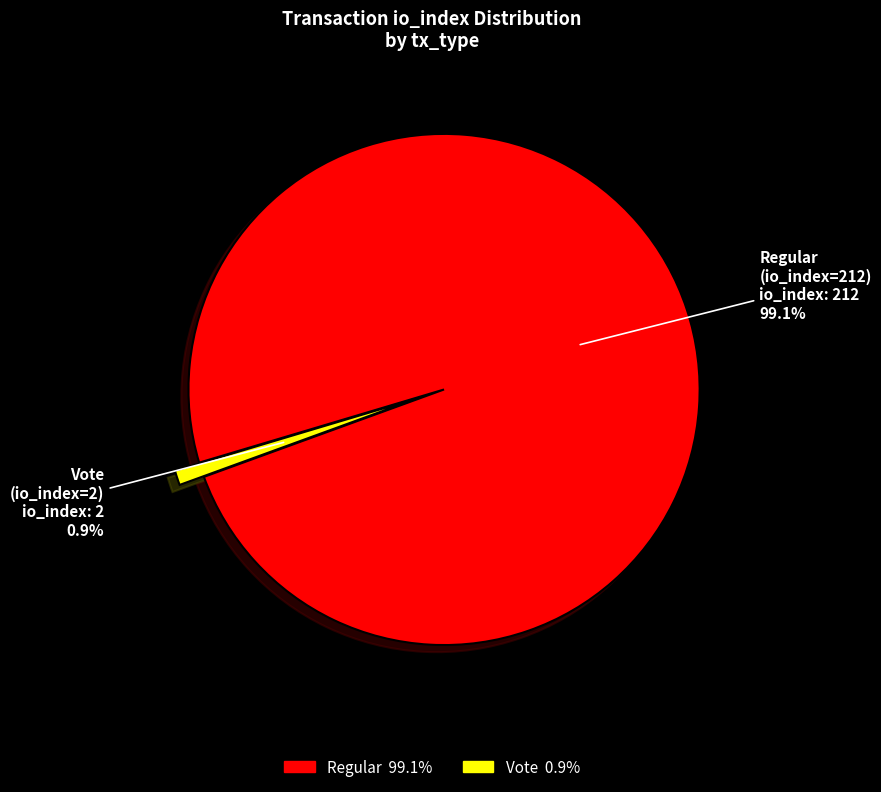

Is there any slice that represents more than half of the pie?

Yes